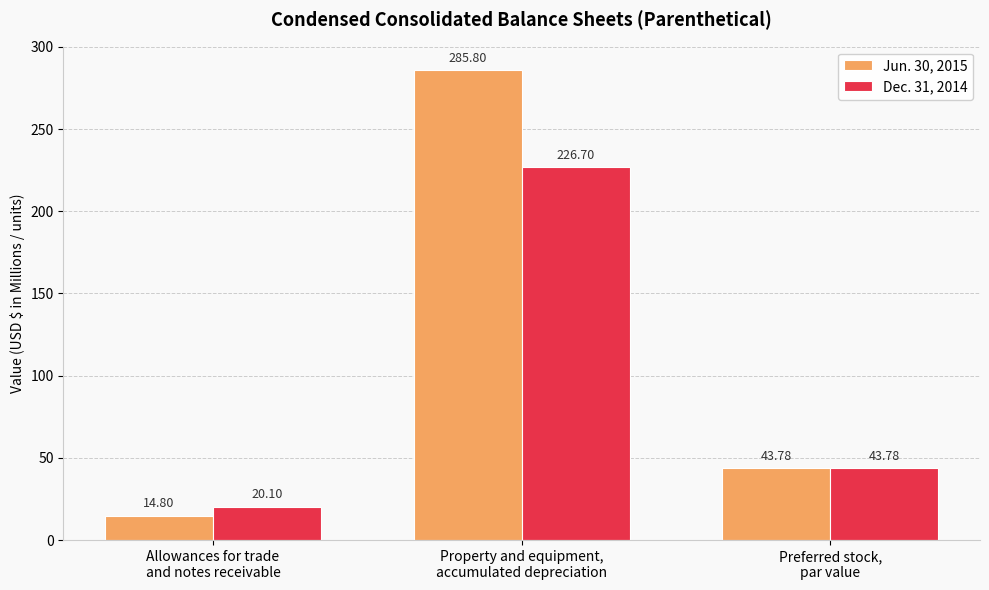

What is the value of the Dec. 31, 2014 bar at the 1st from the left?

20.1